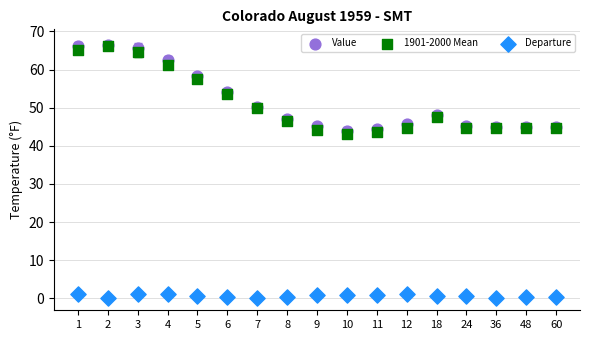

Which series reaches the minimum Y coordinate?

Departure